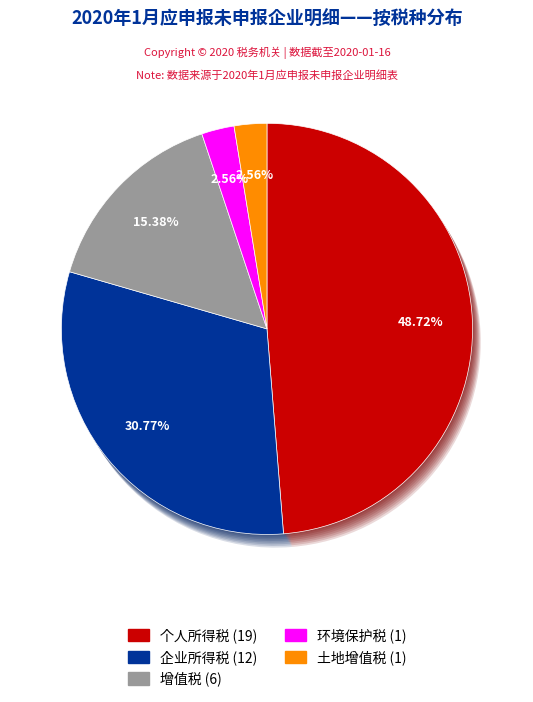

The 土地增值税 slice represents 11% of the pie. True or false?

False